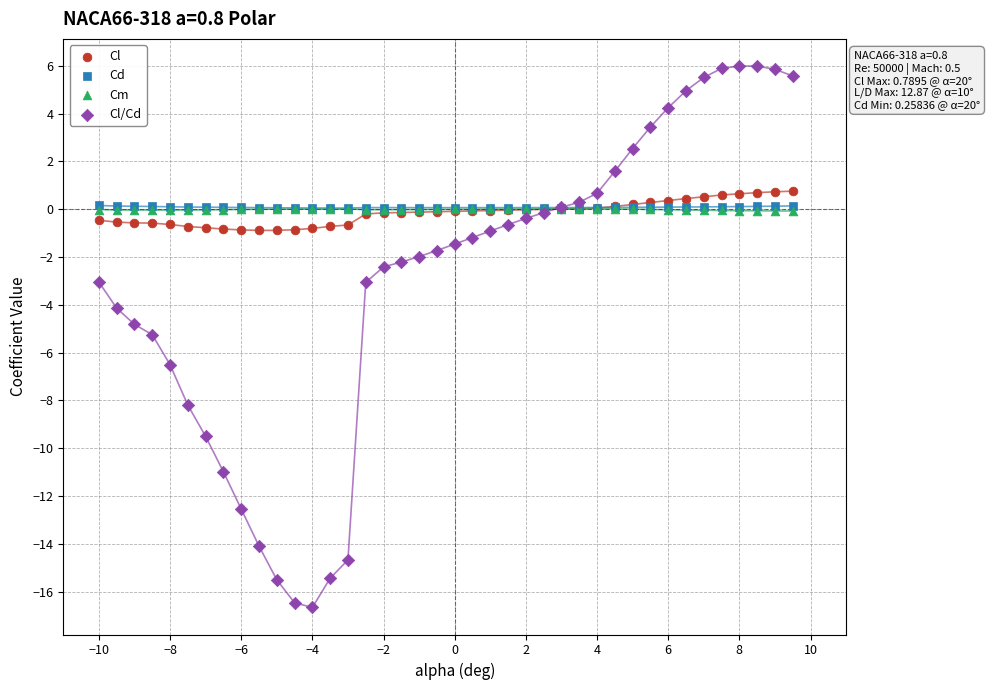

Which series has the largest Y range (max minus min)?

Cl/Cd